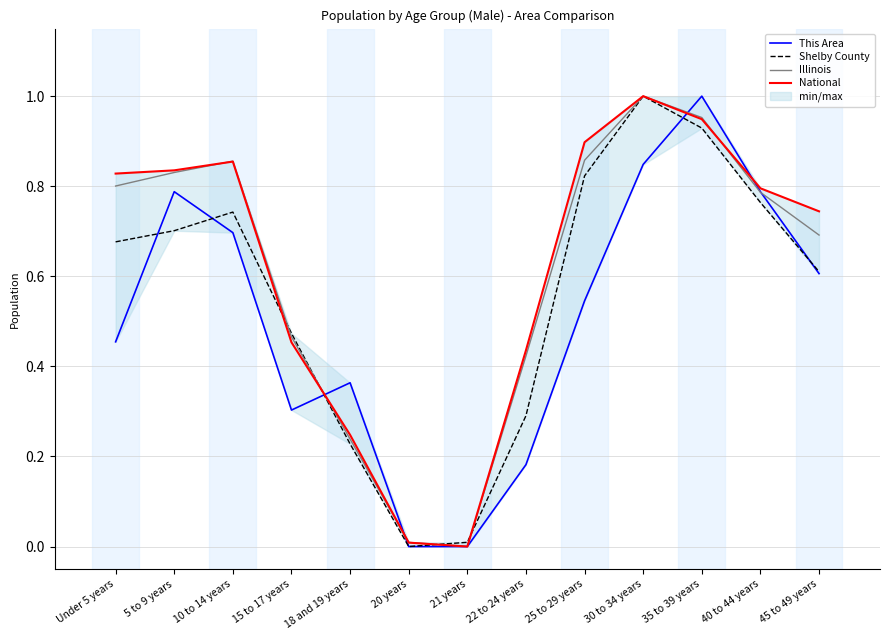

After their last crossing, which series has the higher values: This Area or Shelby County?

Shelby County